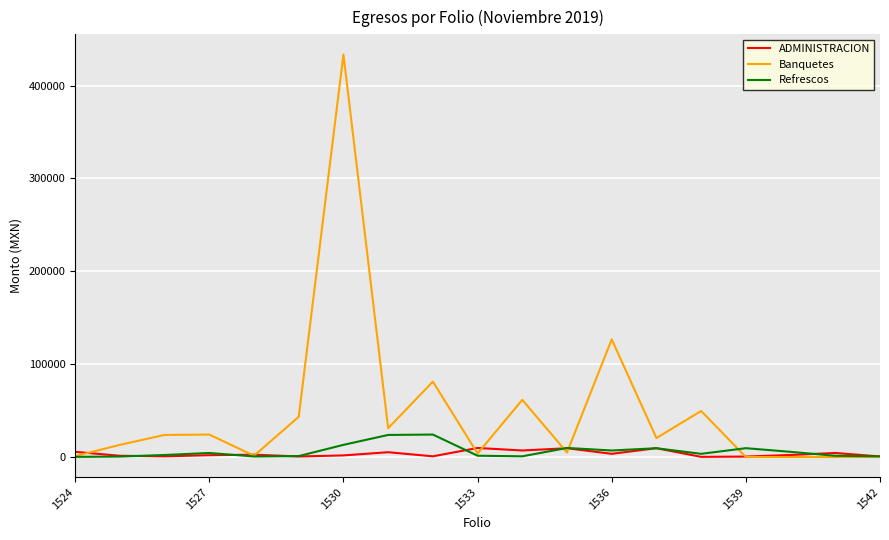

What is the maximum value shown in the chart?

433536.1